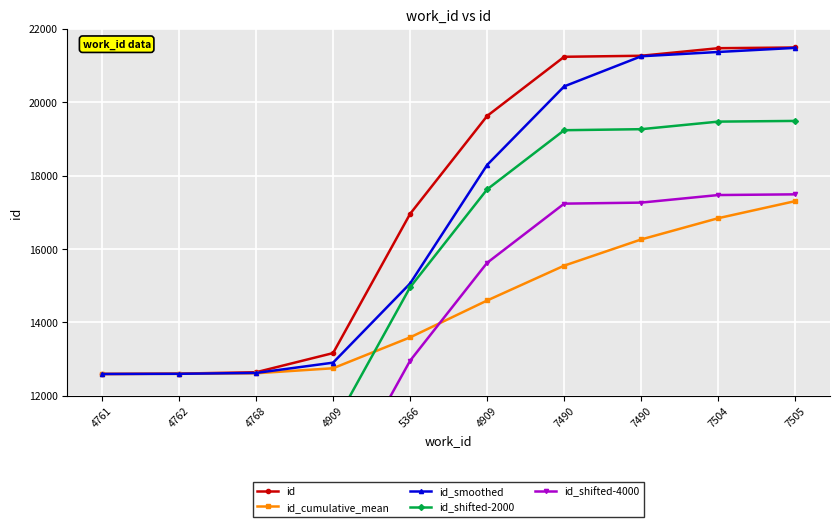

Reading right to left, what are all the values shown in this chart?

id: 21489	21470	21264	21236	19625	16958	13165	12643	12606	12596
id_cumulative_mean: 17305	16840	16261	15547	14598	13593	12752	12615	12601	12596
id_smoothed: 21479	21367	21250	20430	18291	15061	12904	12624	12601	12596
id_shifted-2000: 19489	19470	19264	19236	17625	14958	11165	10643	10606	10596
id_shifted-4000: 17489	17470	17264	17236	15625	12958	9165	8643	8606	8596